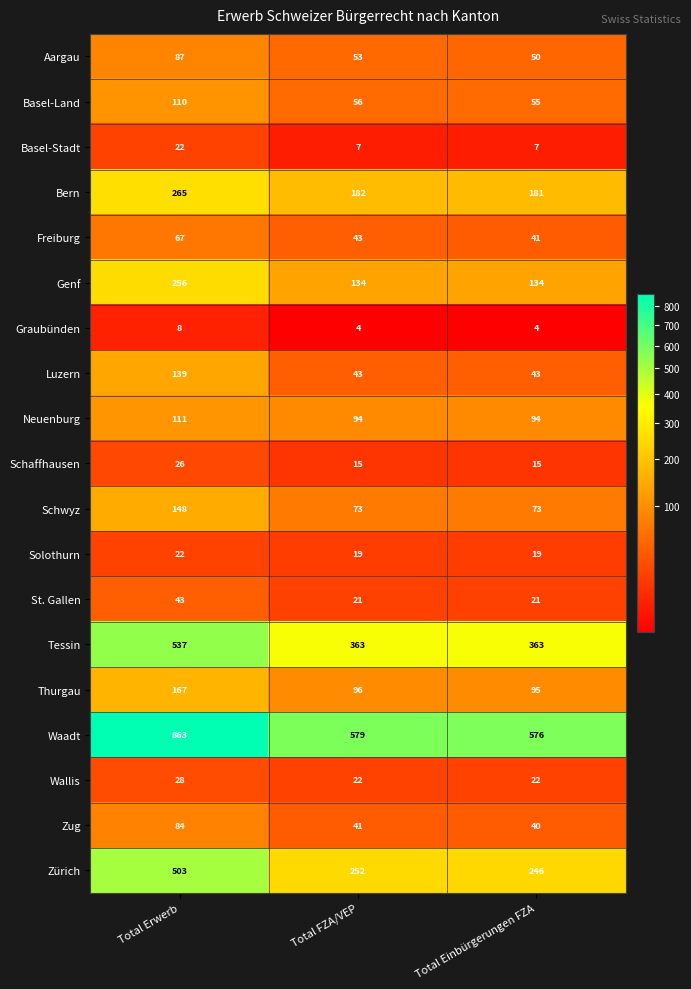

What is the minimum value shown in the chart?

4